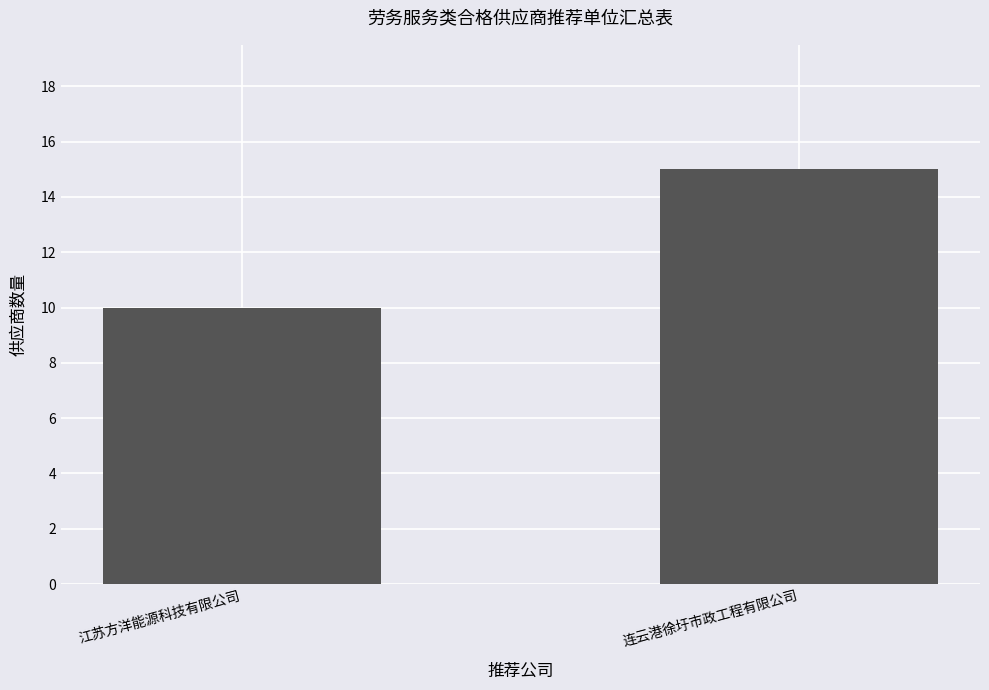

Is it true that the value at 连云港徐圩市政工程有限公司 is 15?

True